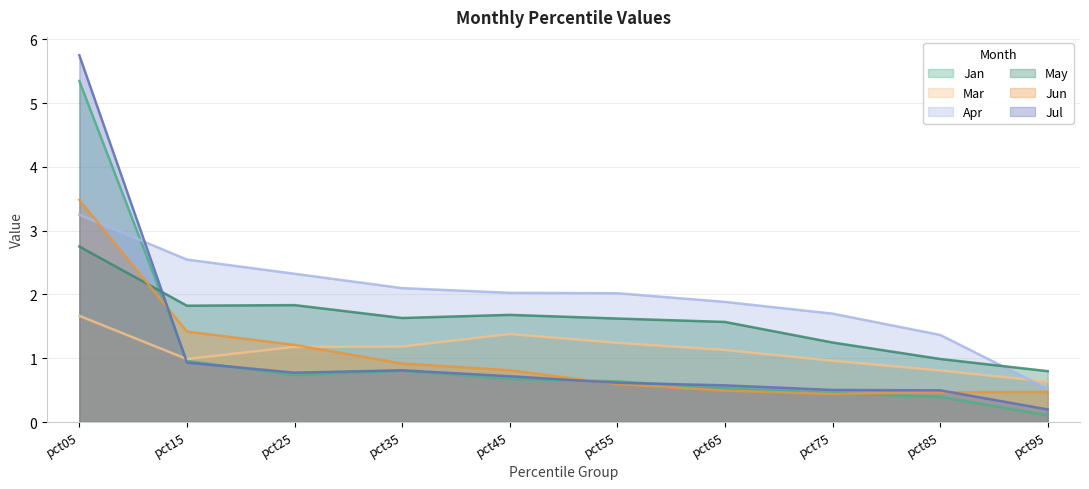

Is the value of Mar at pct65 greater than the value of Jun at pct35?

Yes